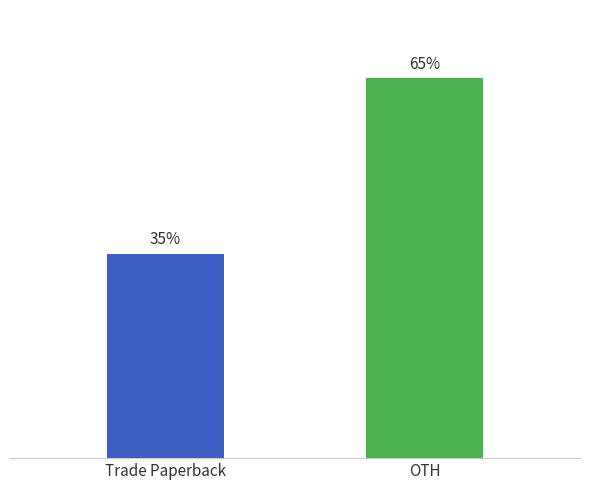

At which category does the chart reach its peak across all series?

OTH